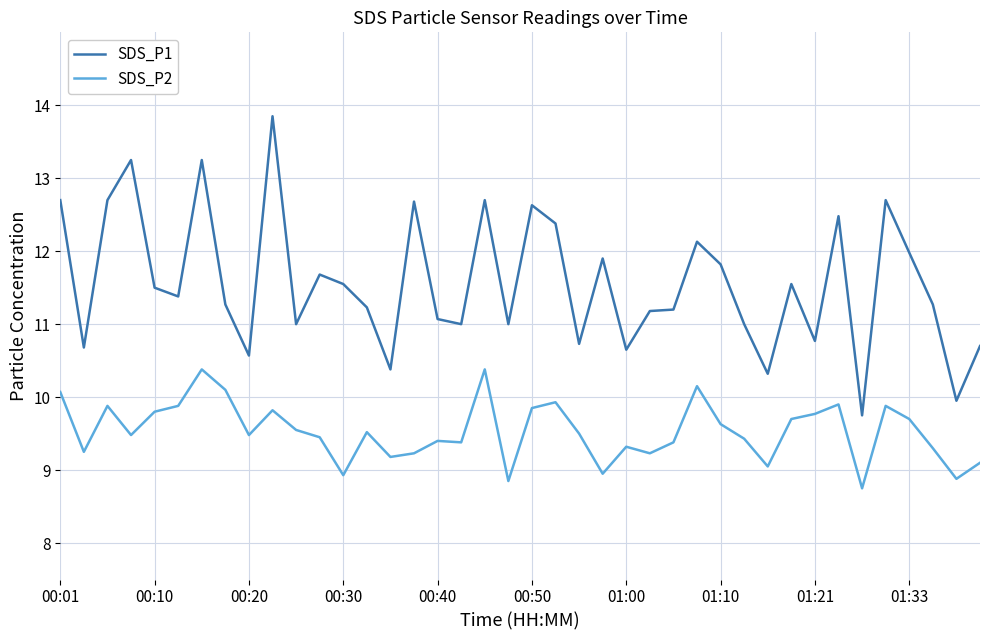

Which series has the largest total across all categories?

SDS_P1